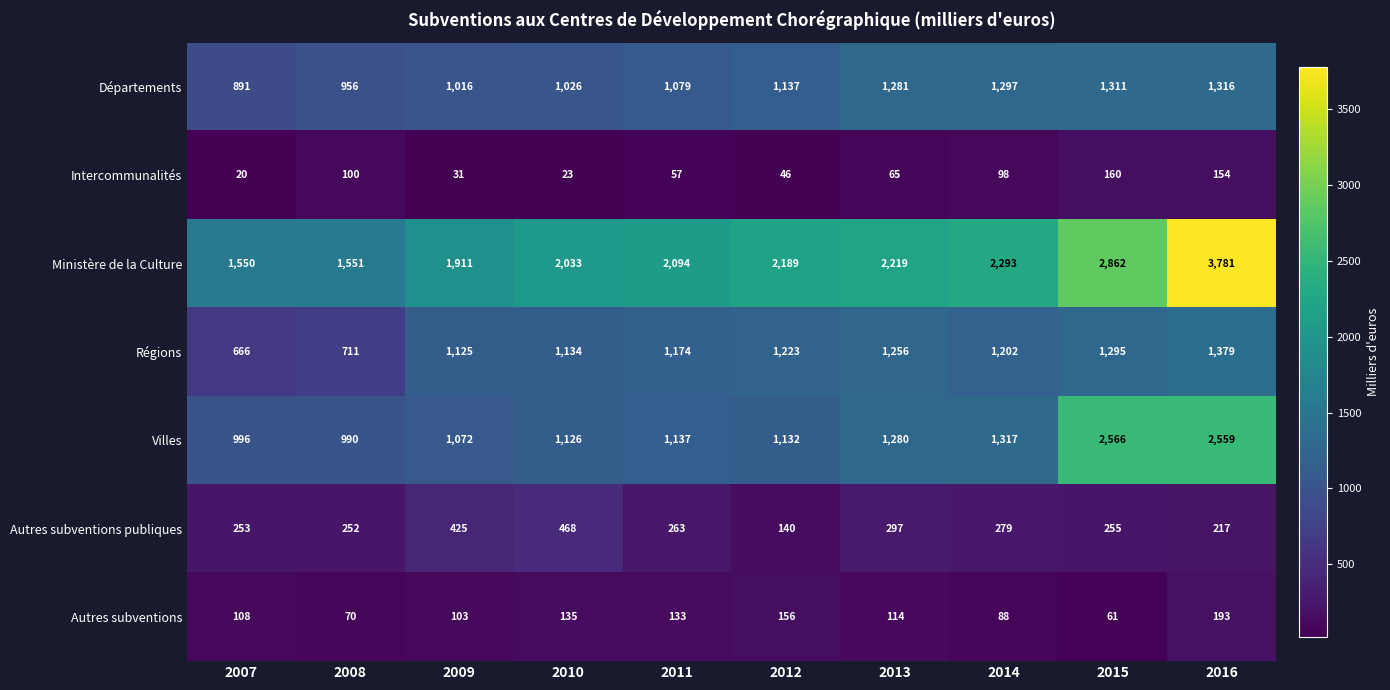

What is the minimum value shown in the chart?

20